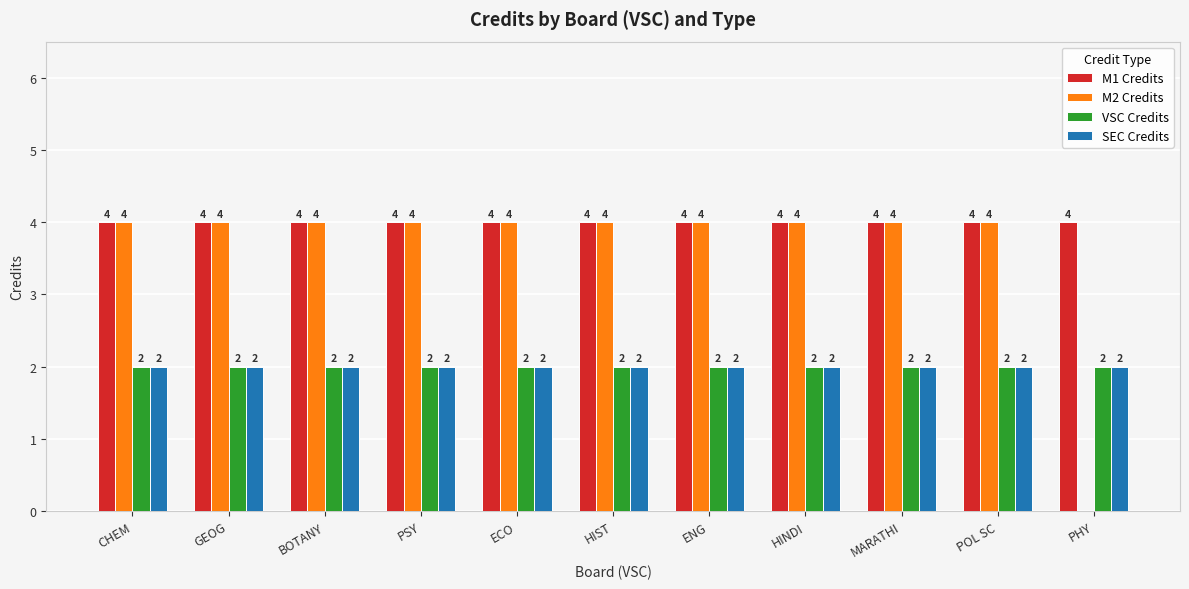

Is it true that SEC Credits equals 2 at POL SC?

True